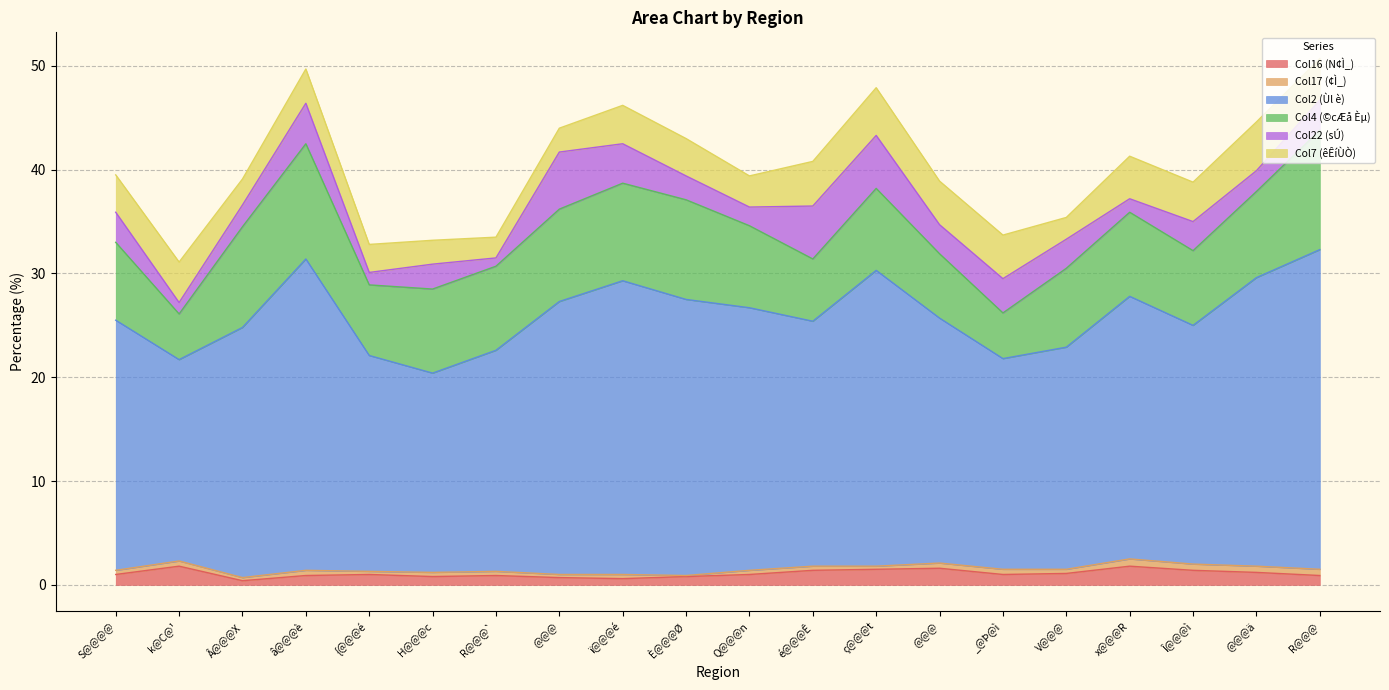

In Col16 (N¢Ì_), how many points are lower than both neighbors (excluding endpoints)?

4